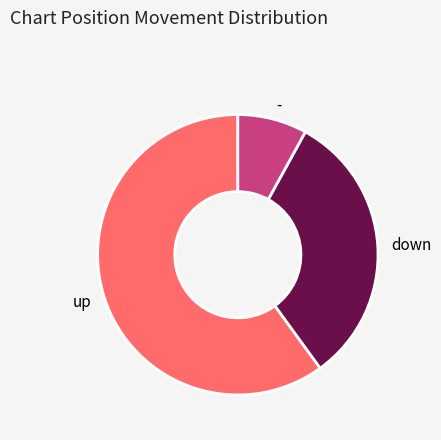

True or false: down accounts for 32% of the total.

True